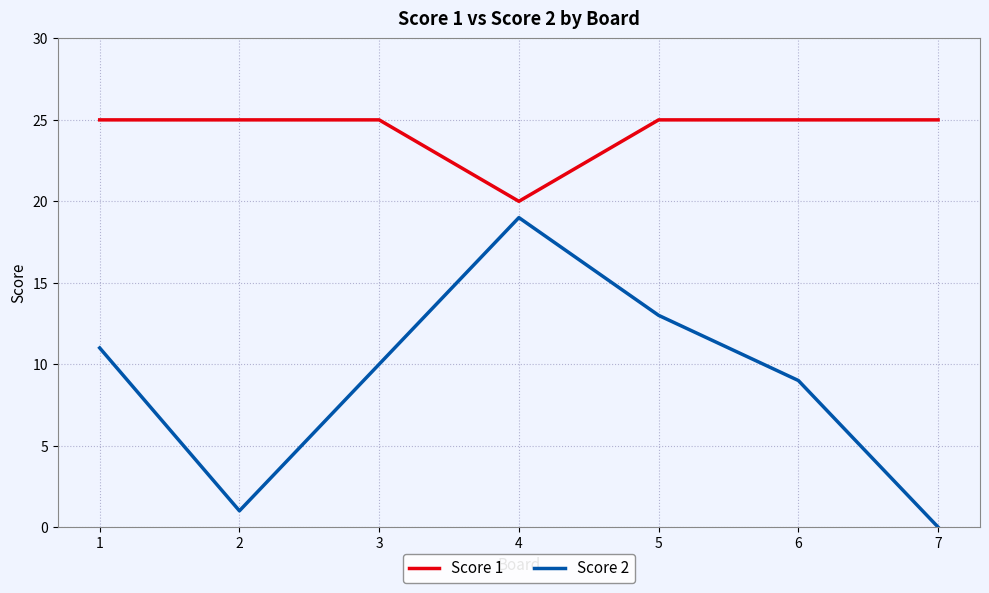

In Score 2, how many points are lower than both neighbors (excluding endpoints)?

1